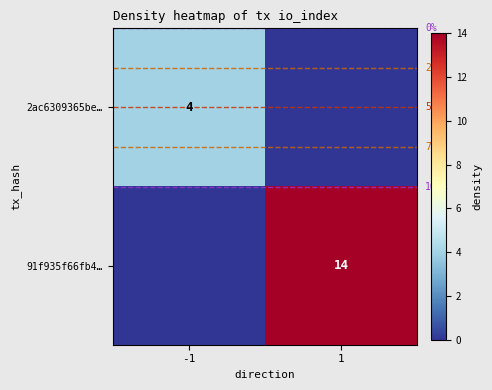

True or false: 2ac6309365be… has a value of 7 at -1.

False